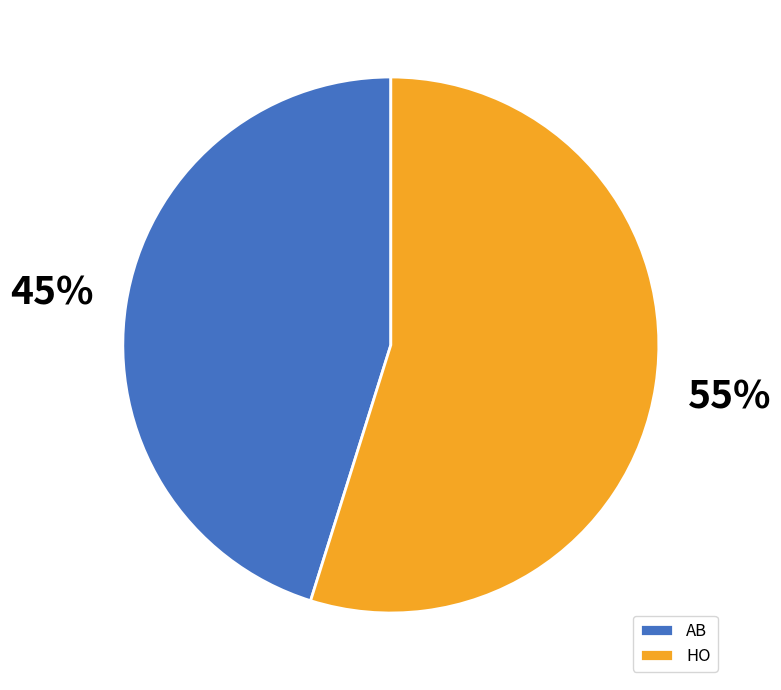

To the nearest percent, what is the difference between the largest and smallest slice percentages?

10%